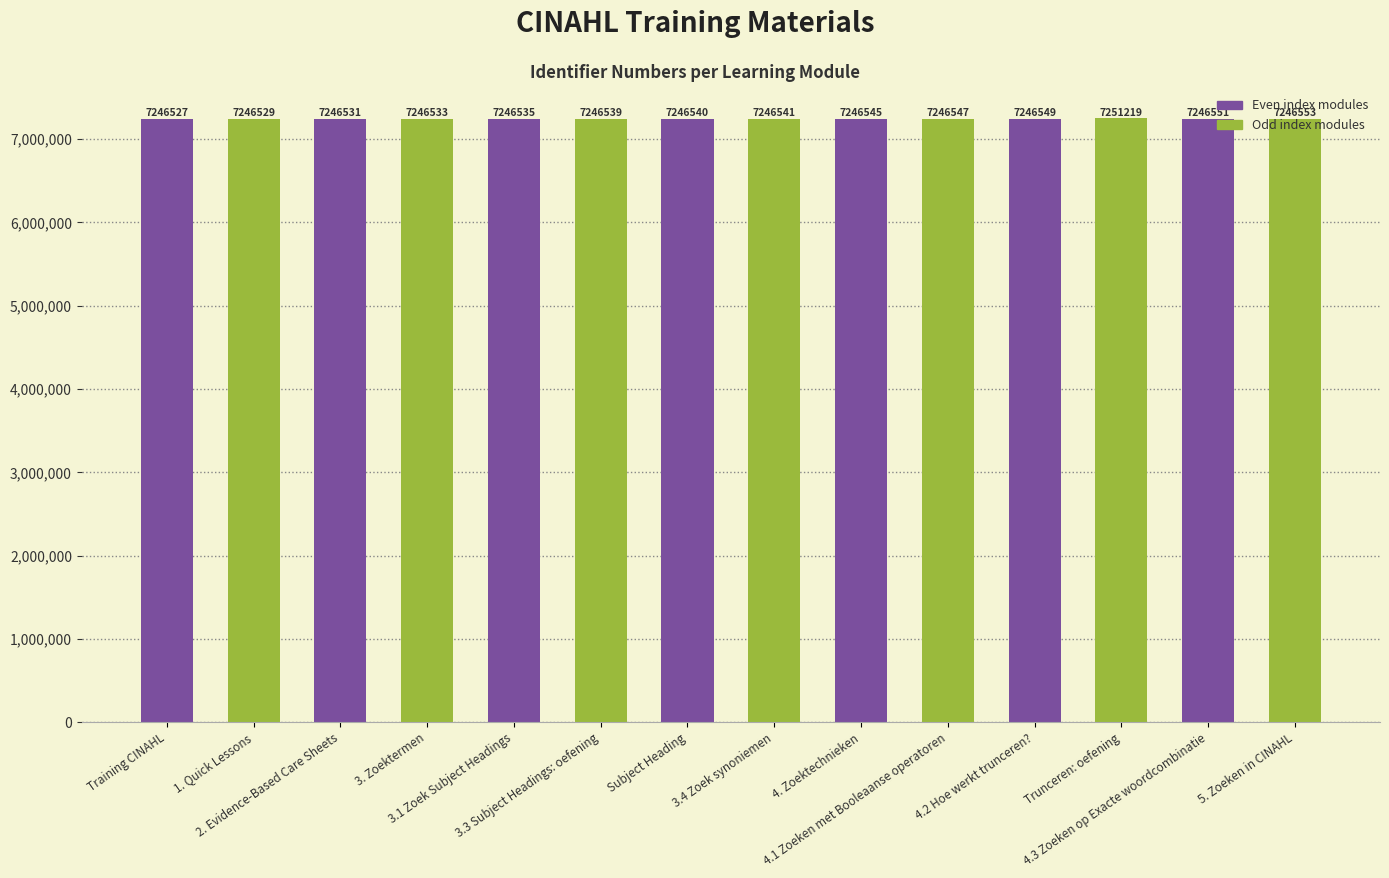

What is the ratio of the value at 3.4 Zoek synoniemen to the value at 4.1 Zoeken met Booleaanse operatoren?

1.0